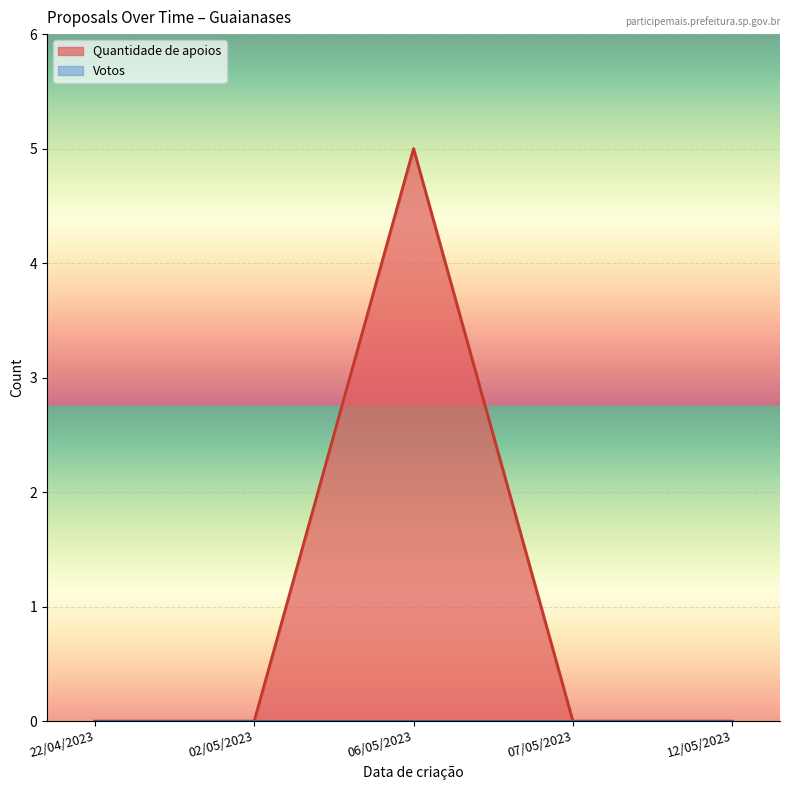

List the labels in order of value, smallest first.

22/04/2023, 02/05/2023, 07/05/2023, 12/05/2023, 06/05/2023